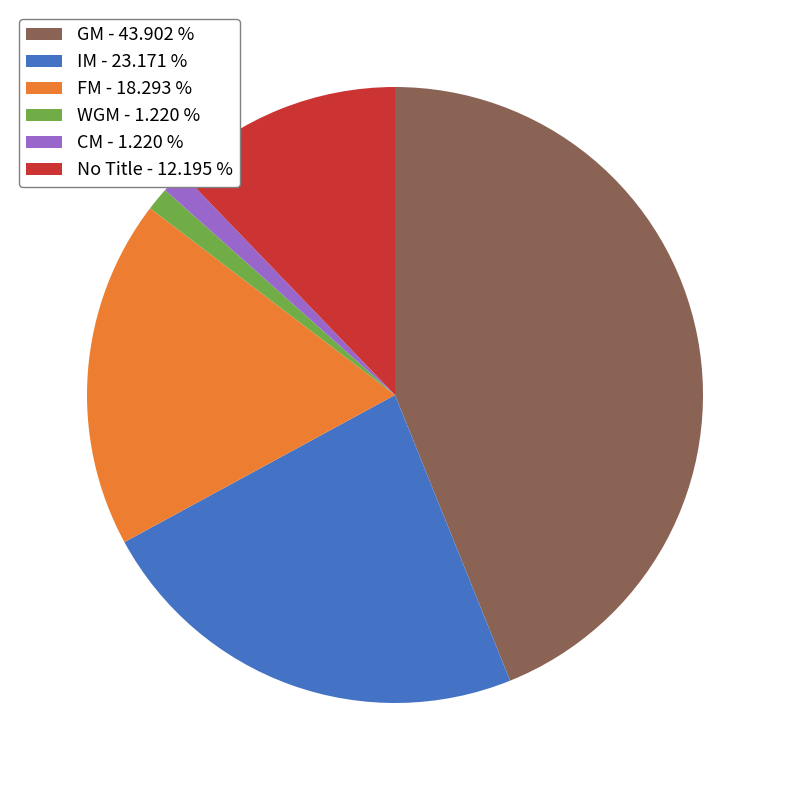

Between WGM - 1.220 % and GM - 43.902 %, which is larger?

GM - 43.902 %